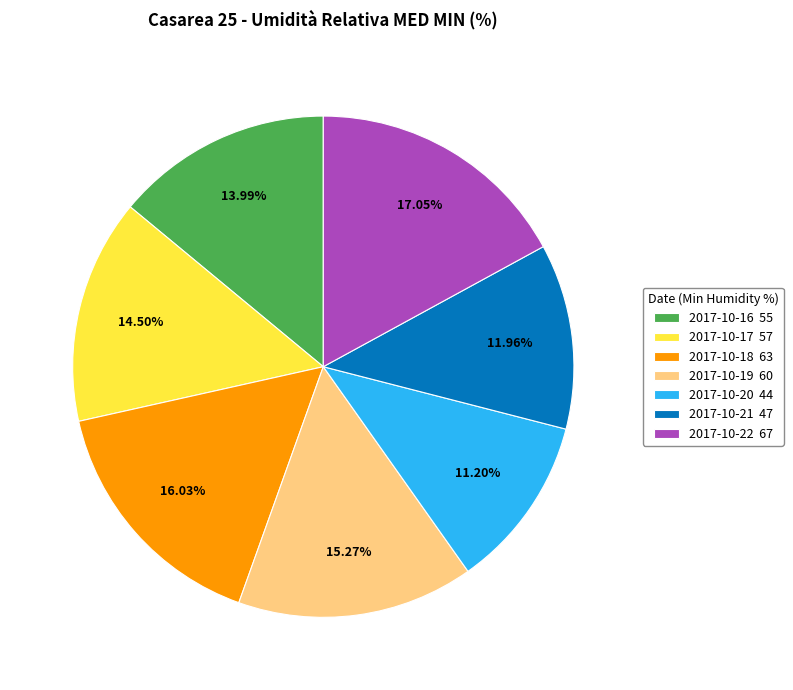

How many segments does this pie chart have?

7